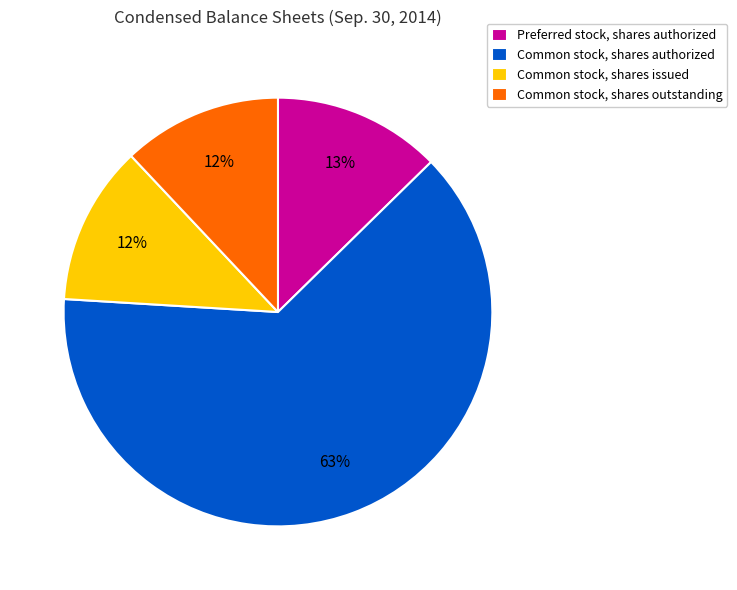

To the nearest percent, what is the difference between the Common stock, shares authorized and Common stock, shares outstanding slice percentages?

51%